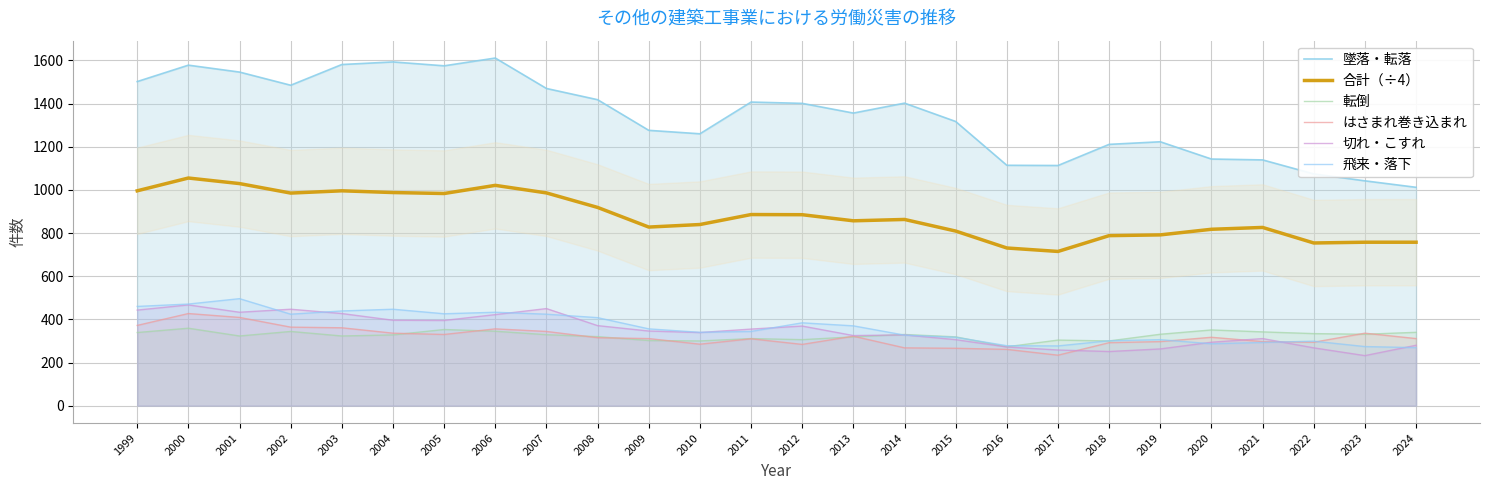

The 飛来・落下 series shows 356.0 at 2009. True or false?

True